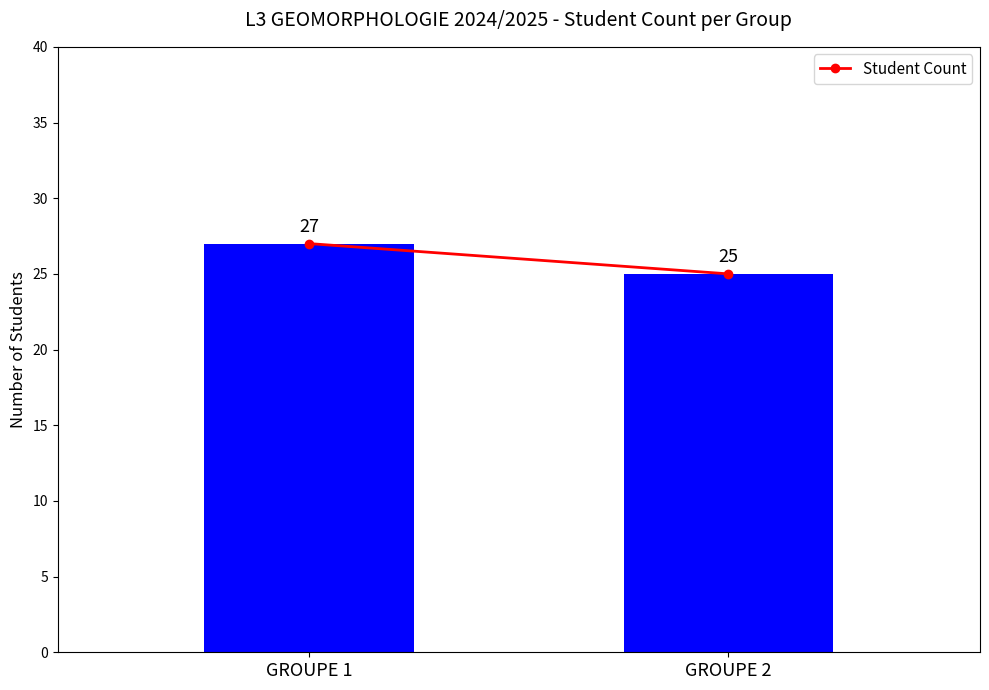

The chart shows a value of 27 at GROUPE 1. True or false?

True